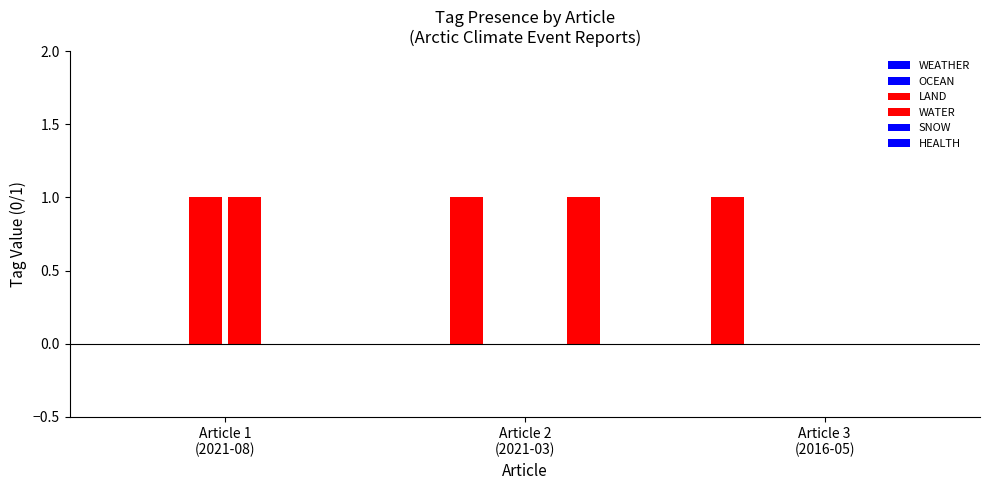

Which series has the largest total across all categories?

WEATHER